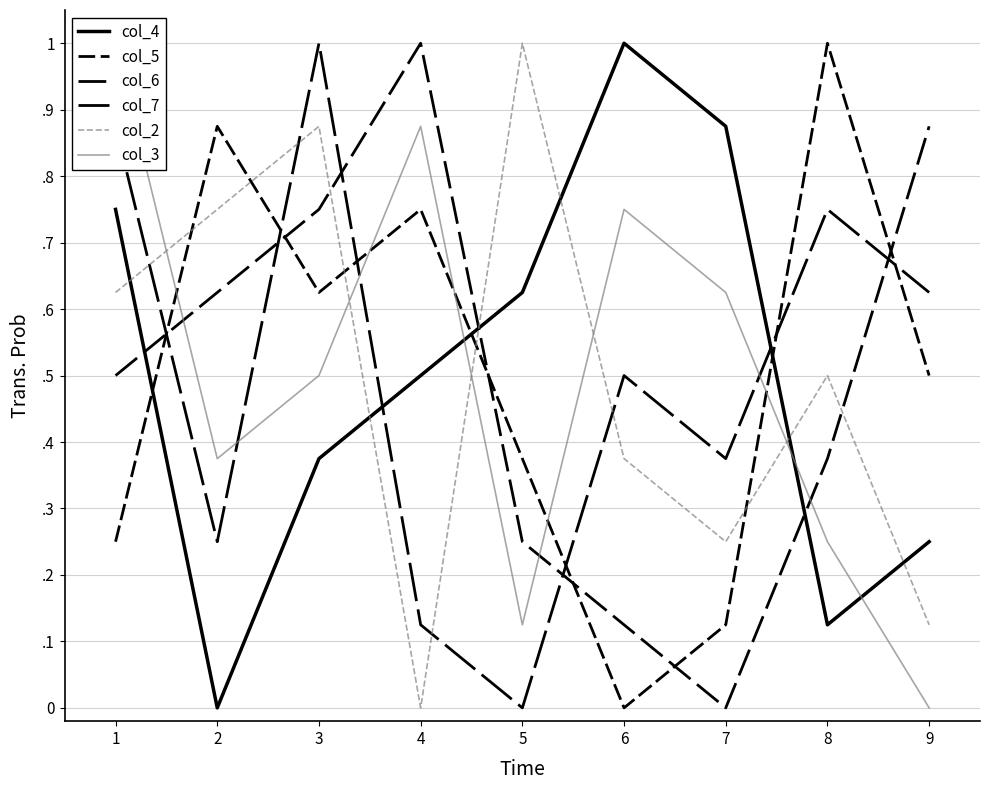

What is the spread (max minus min) of values at 3?

0.6